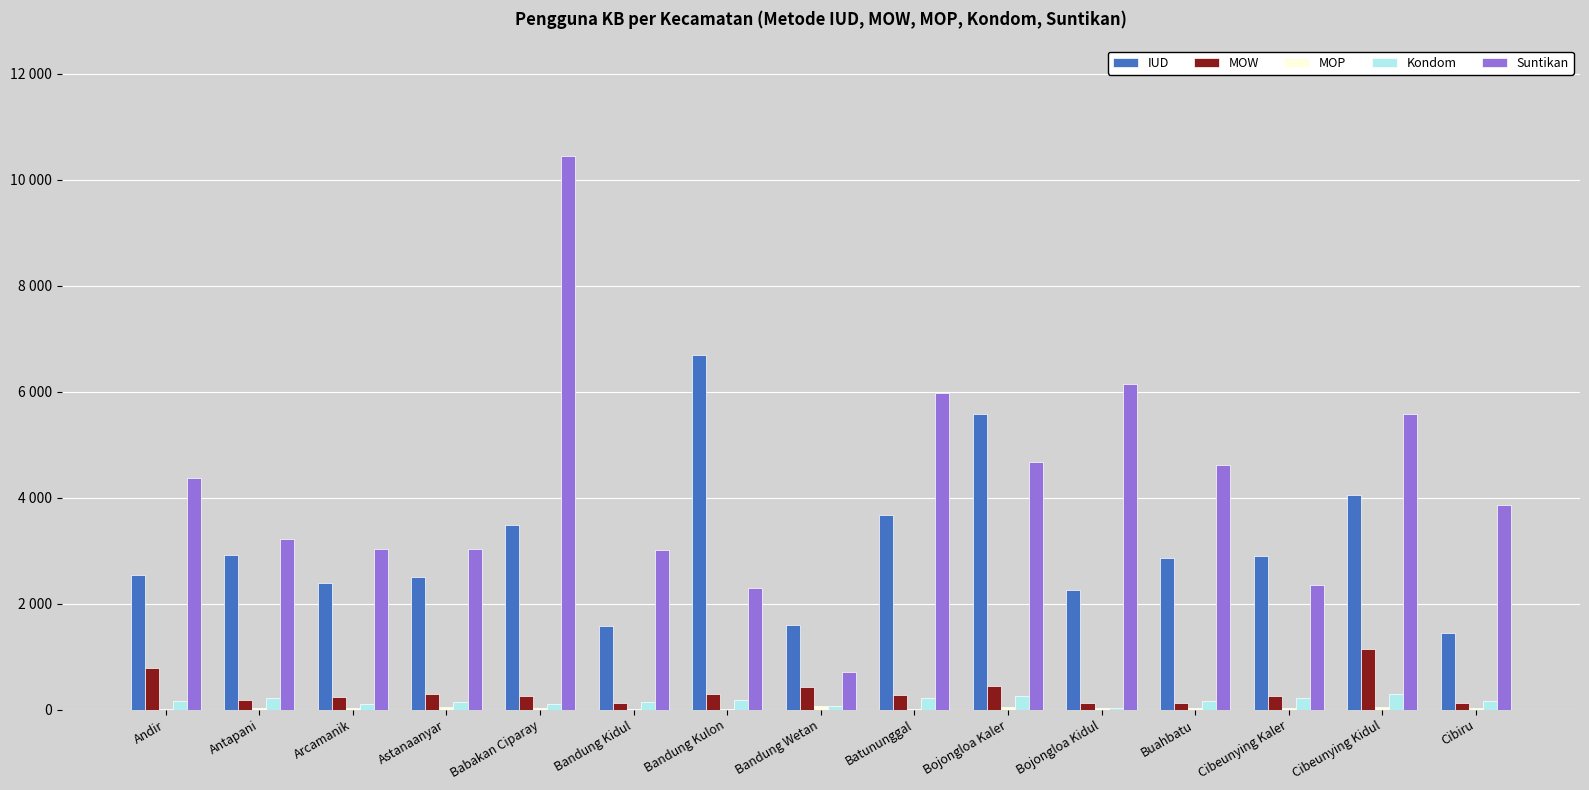

What is the smallest value displayed?

7